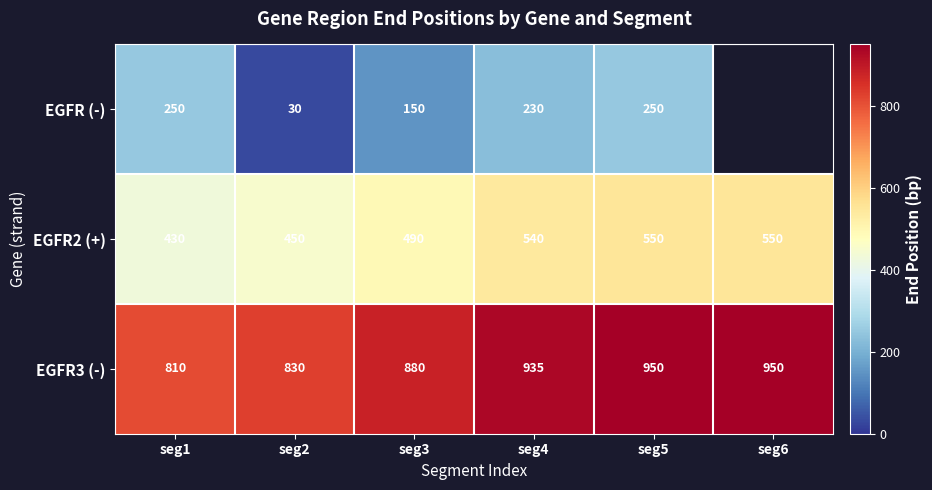

What is the difference between the second highest and second lowest values in the EGFR3 (-) series?

120